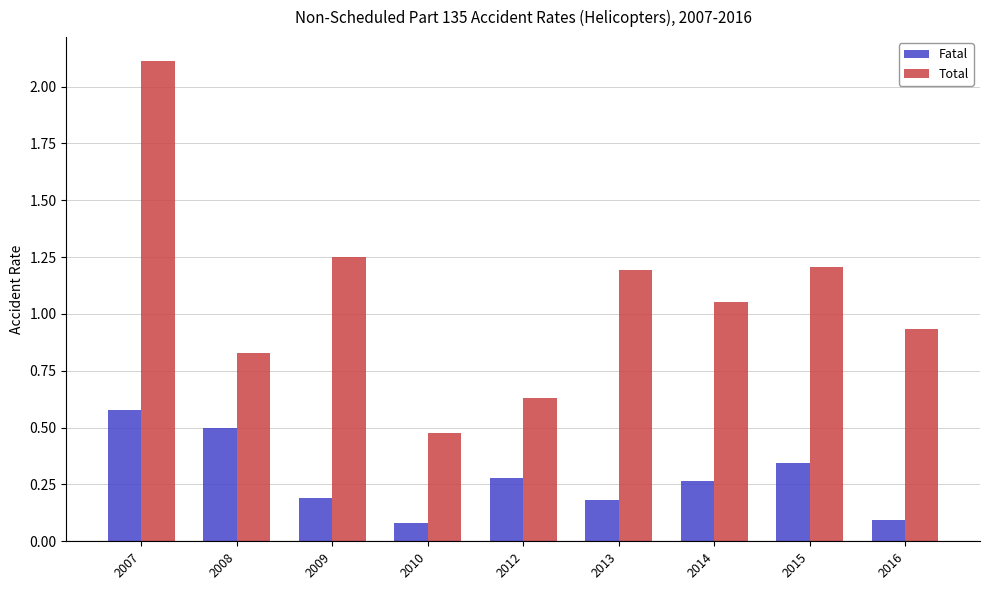

Which series changed the most between 2013 and 2015?

Fatal